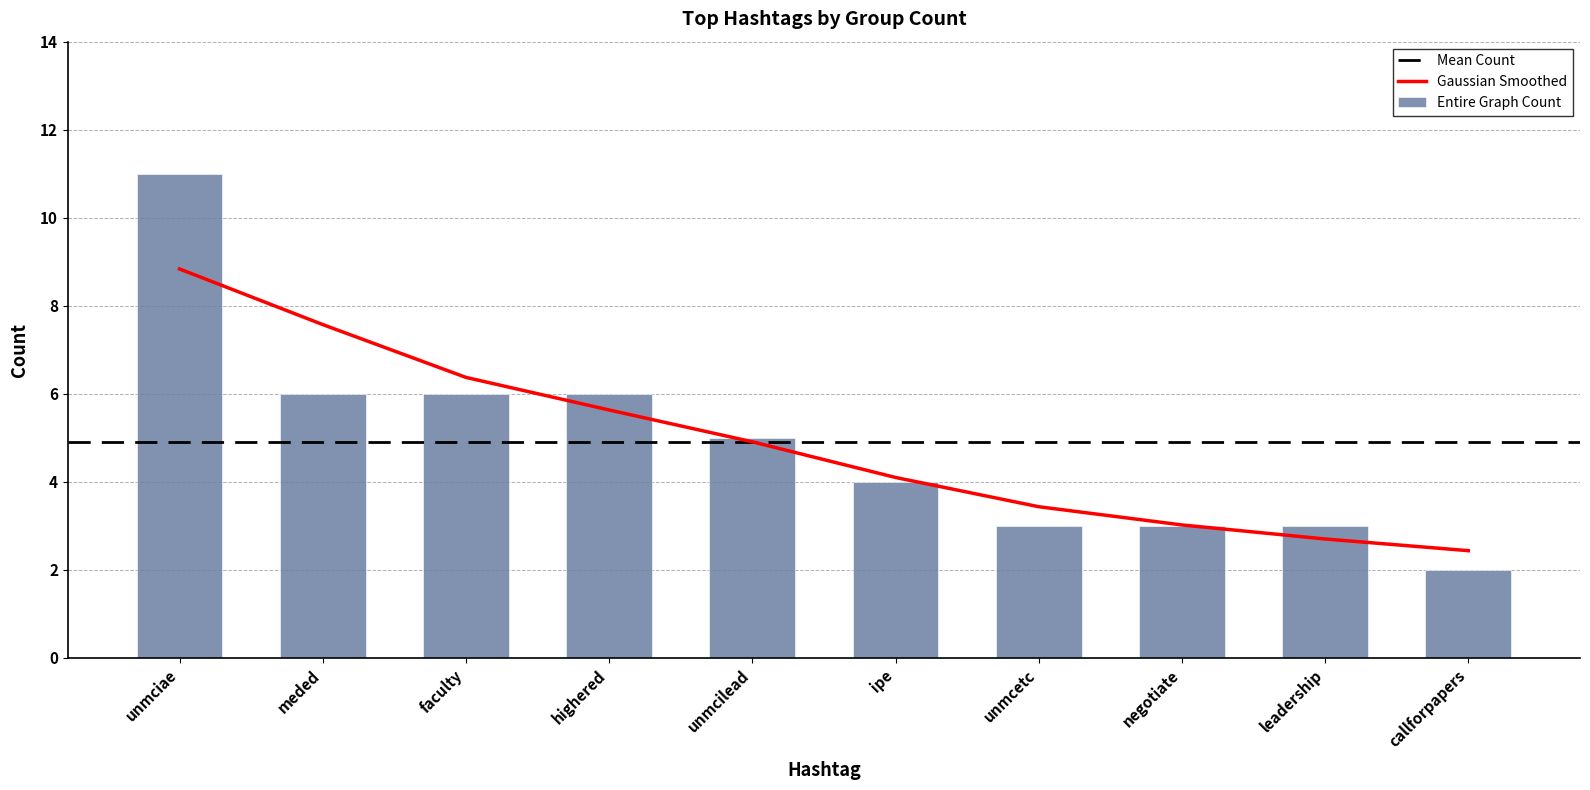

True or false: Gaussian Smoothed has a value of 6.4 at faculty.

True